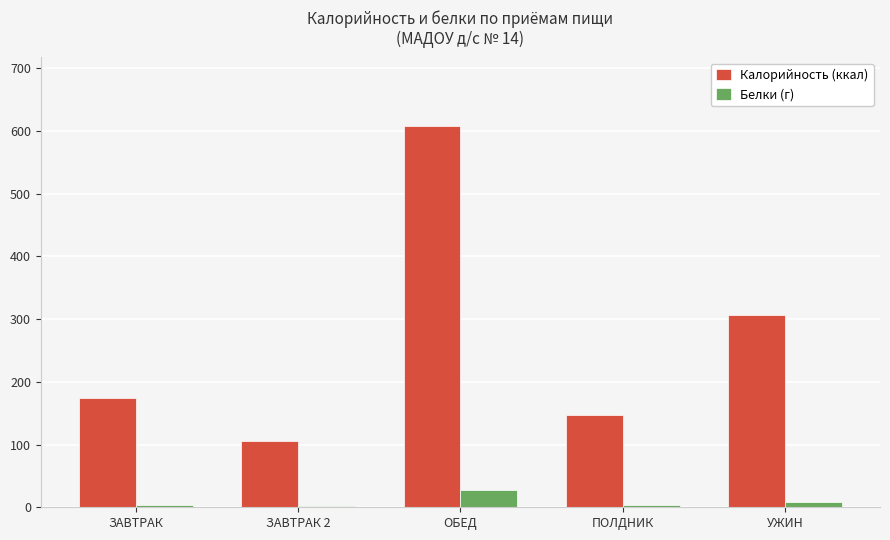

At which category does the chart reach its peak across all series?

ОБЕД